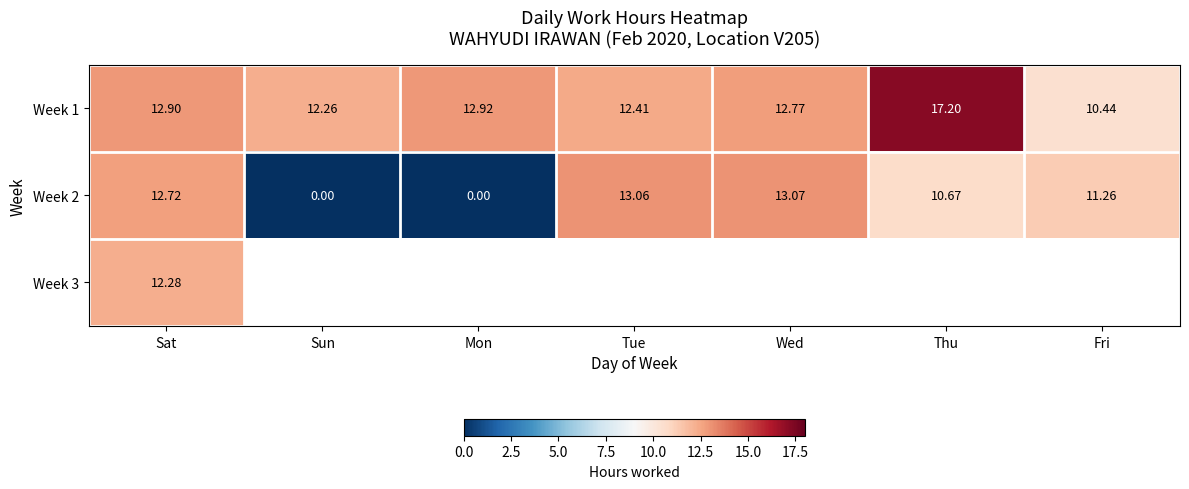

At which label does Week 2 first exceed 11?

Sat